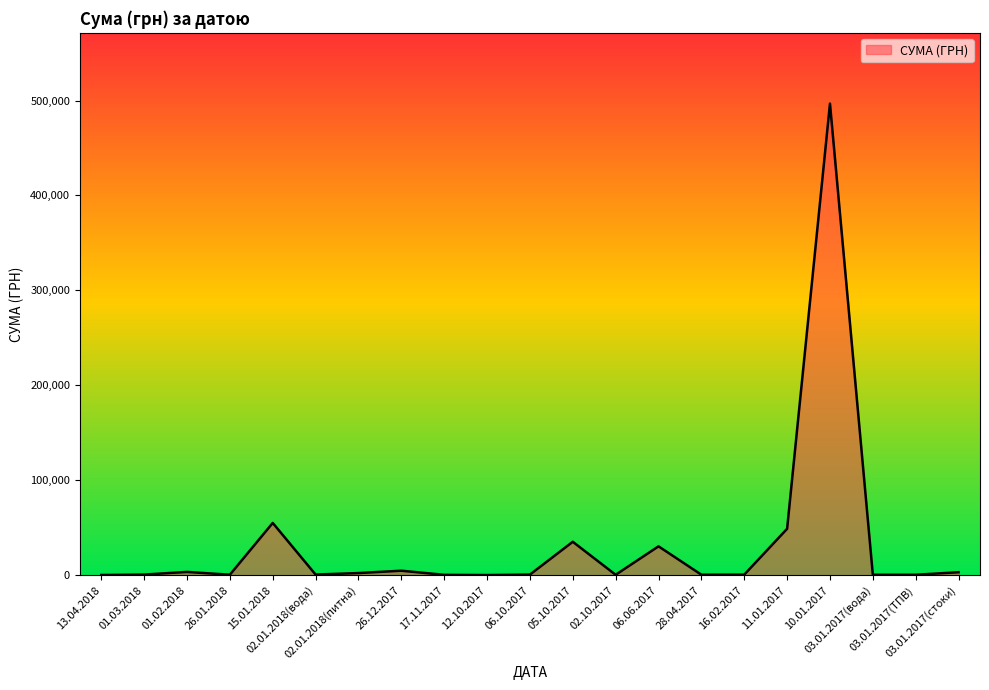

What is the greatest value displayed?

496760.4